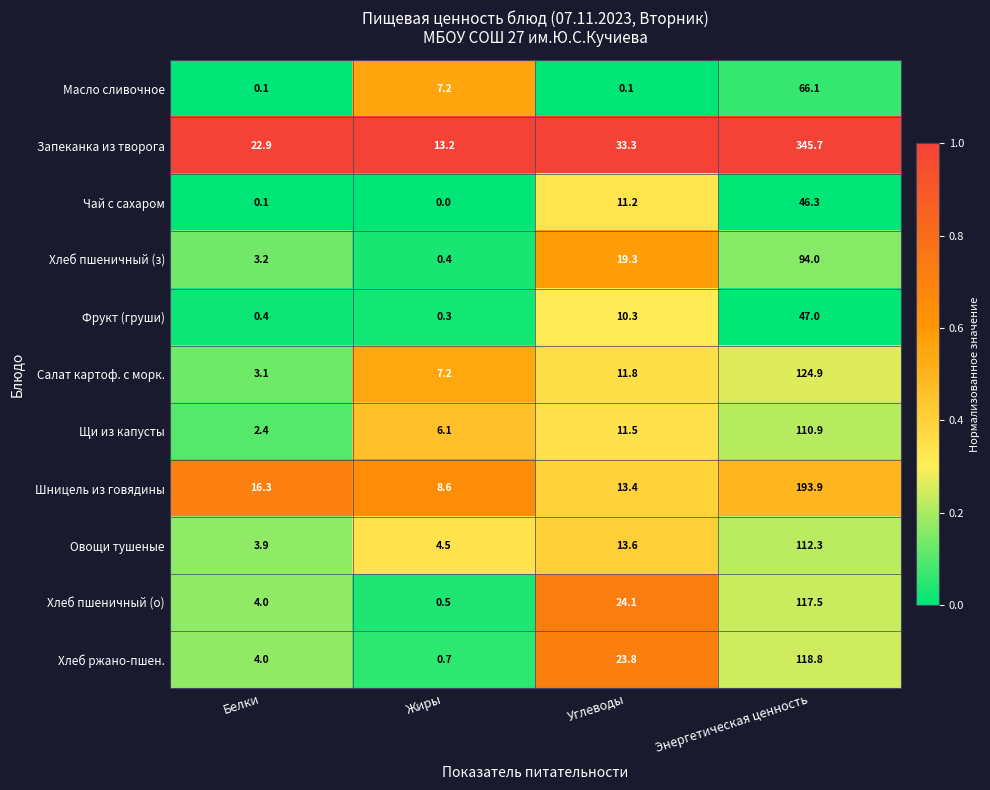

Which series has the widest spread of values?

Запеканка из творога